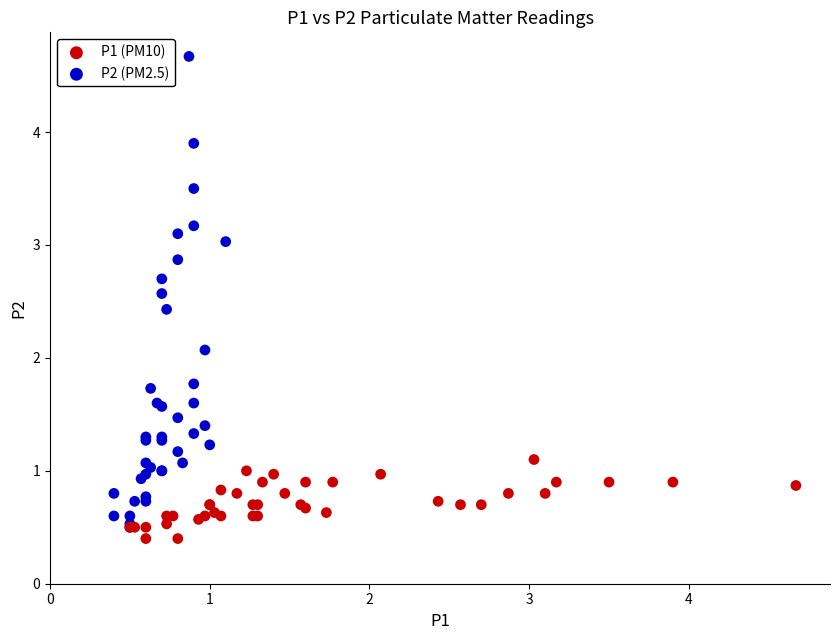

Which series has the widest spread of Y values?

P2 (PM2.5)